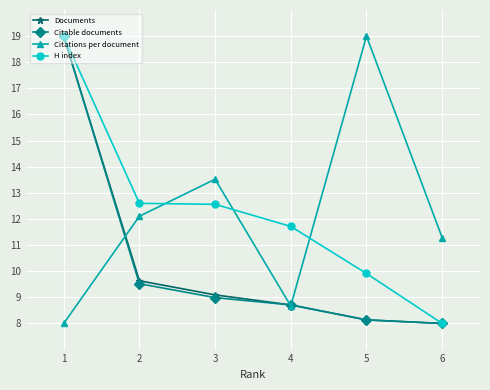

What is the difference between the highest and lowest values at 5?

10.9